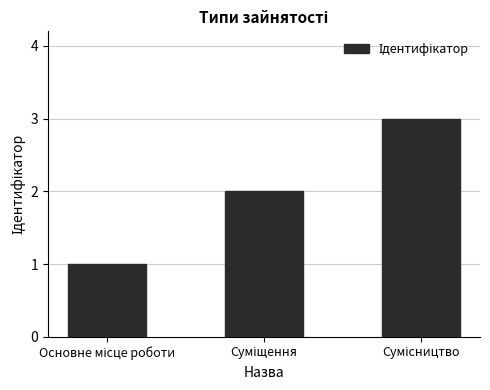

What is the sum of all values?

6